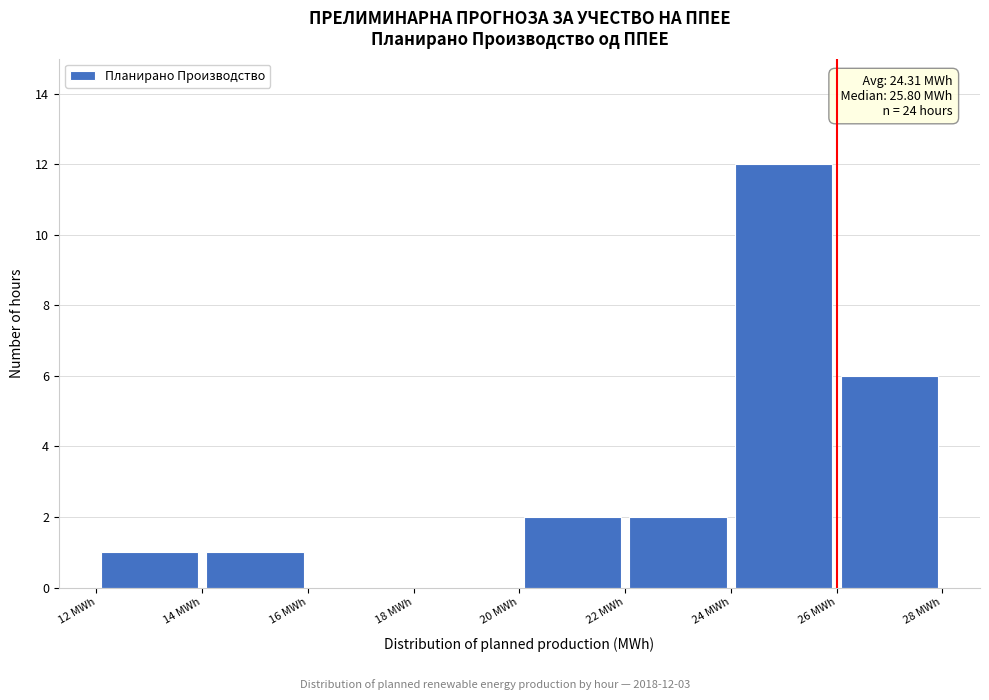

Which range on the x-axis has the tallest bar?

24 to 26